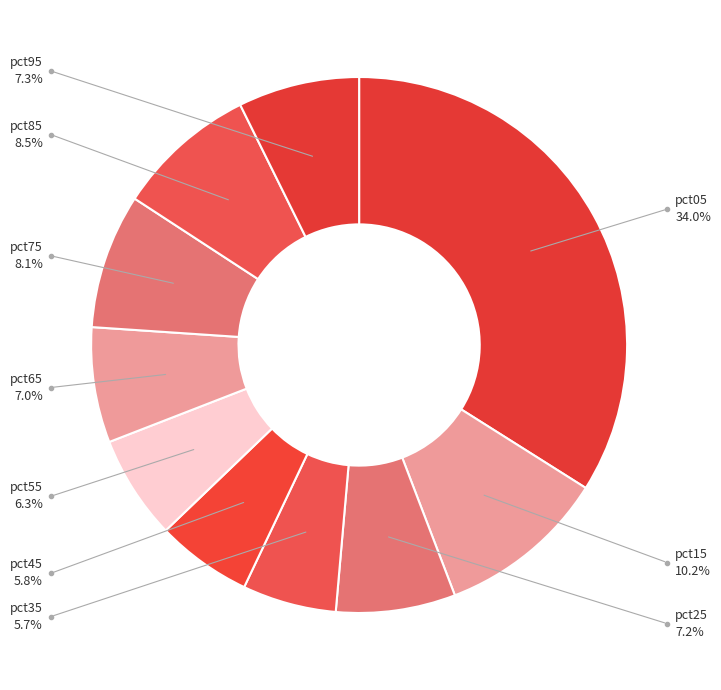

Is there any slice that represents more than half of the pie?

No